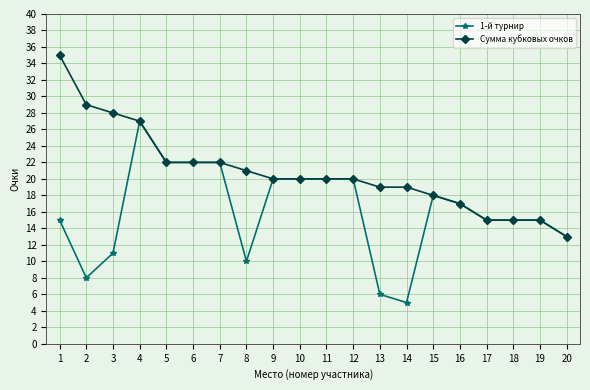

Rank the series by their average value, from lowest to highest.

1-й турнир, Сумма кубковых очков